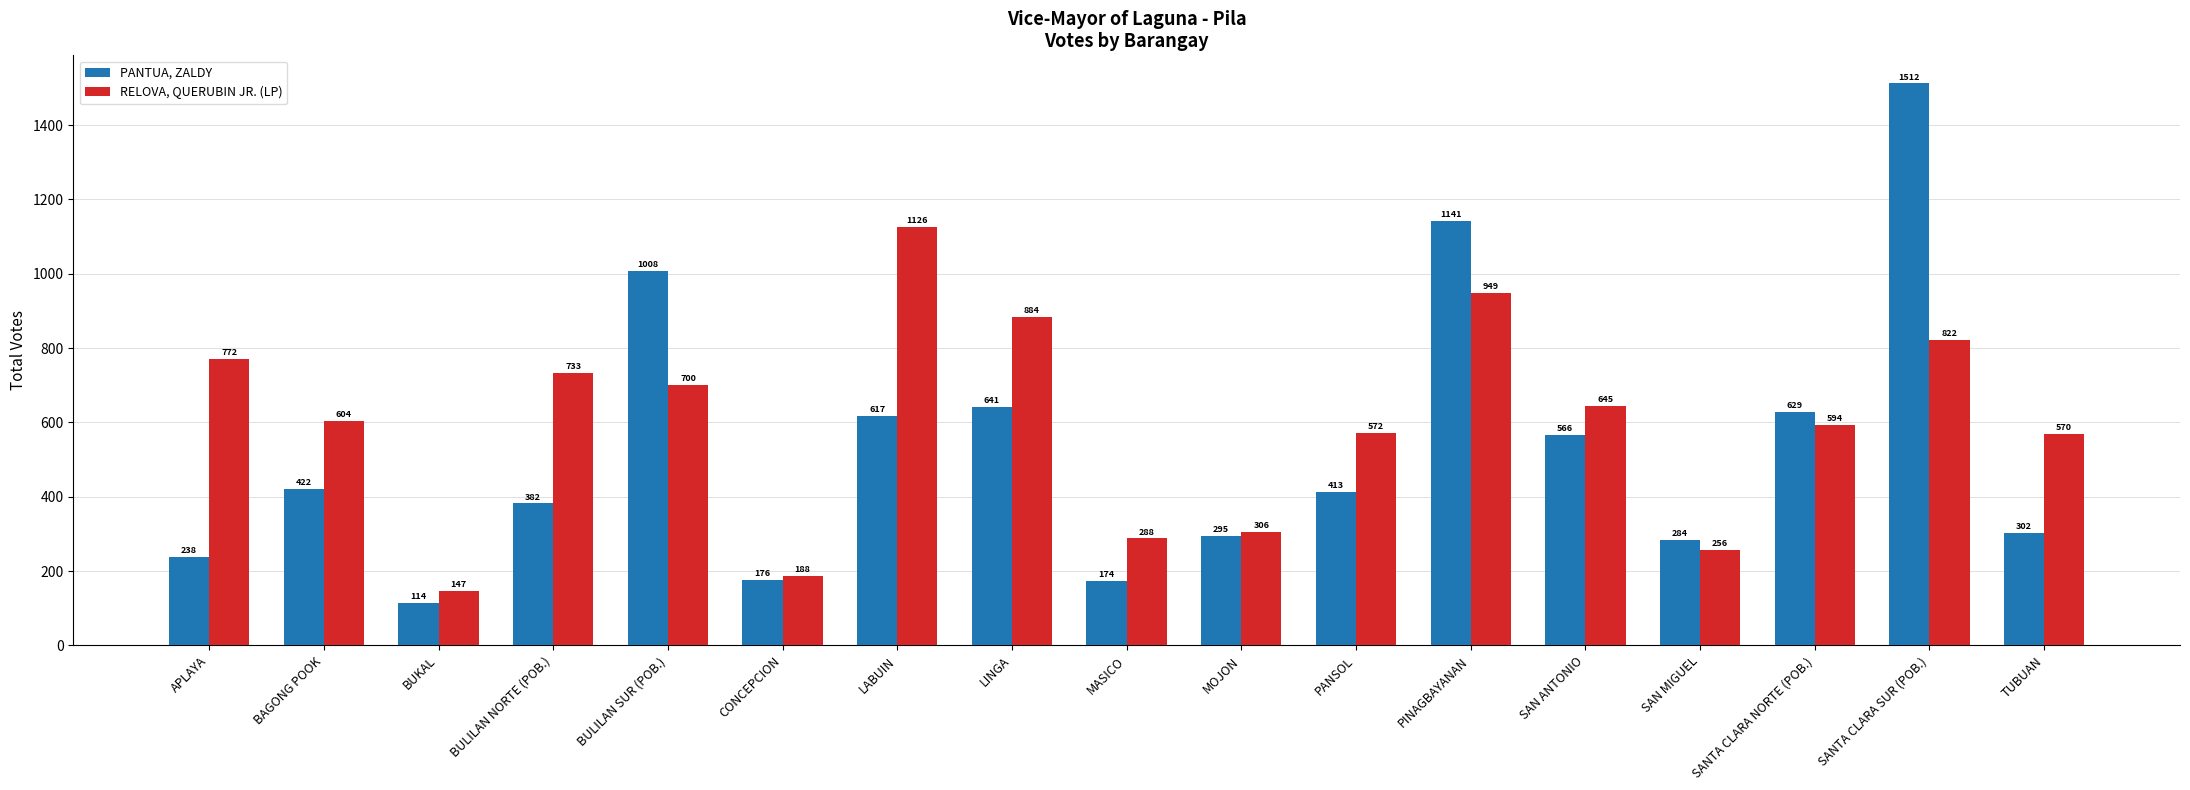

Reading left to right, transcribe all the data shown in this chart.

PANTUA, ZALDY: APLAYA=238	BAGONG POOK=422	BUKAL=114	BULILAN NORTE (POB.)=382	BULILAN SUR (POB.)=1008	CONCEPCION=176	LABUIN=617	LINGA=641	MASICO=174	MOJON=295	PANSOL=413	PINAGBAYANAN=1141	SAN ANTONIO=566	SAN MIGUEL=284	SANTA CLARA NORTE (POB.)=629	SANTA CLARA SUR (POB.)=1512	TUBUAN=302
RELOVA, QUERUBIN JR. (LP): APLAYA=772	BAGONG POOK=604	BUKAL=147	BULILAN NORTE (POB.)=733	BULILAN SUR (POB.)=700	CONCEPCION=188	LABUIN=1126	LINGA=884	MASICO=288	MOJON=306	PANSOL=572	PINAGBAYANAN=949	SAN ANTONIO=645	SAN MIGUEL=256	SANTA CLARA NORTE (POB.)=594	SANTA CLARA SUR (POB.)=822	TUBUAN=570